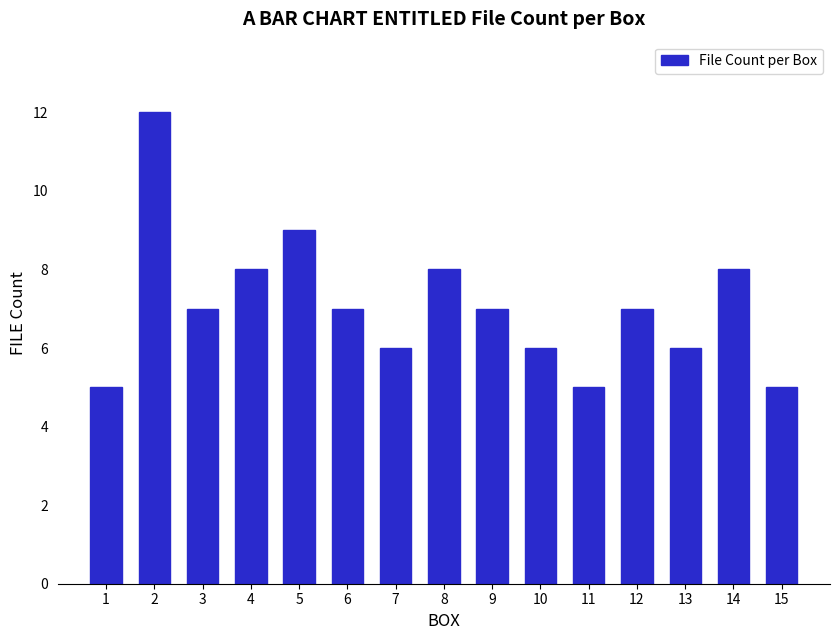

What is the value of the 10th bar from the left?

6